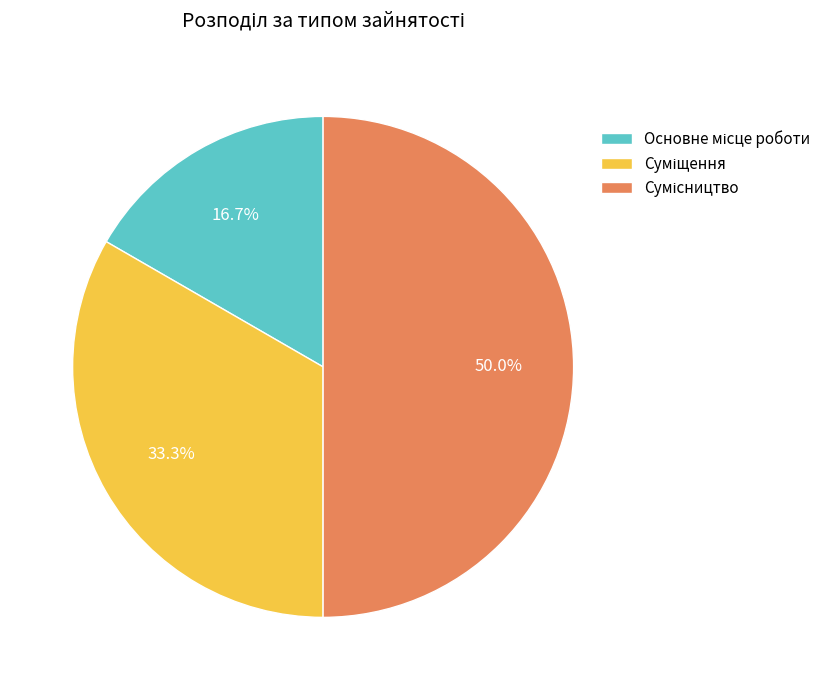

Count the number of slices in the pie.

3